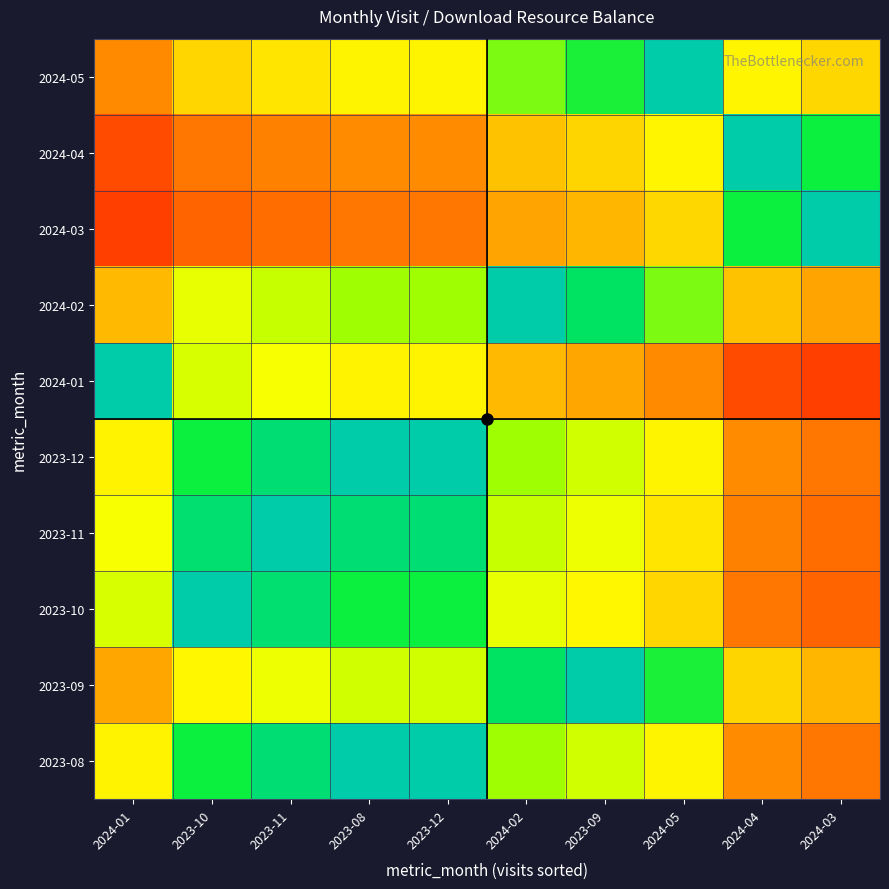

At which category is the sum across all series the highest?

2023-08